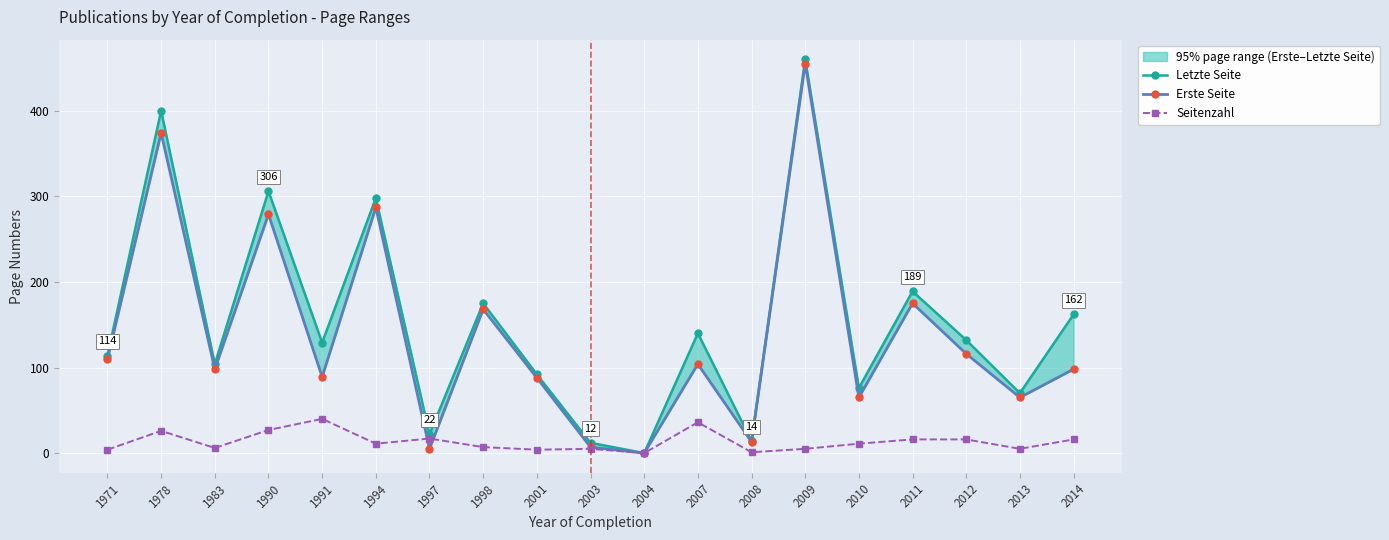

True or false: Letzte Seite has more than 2 interior local peaks.

True